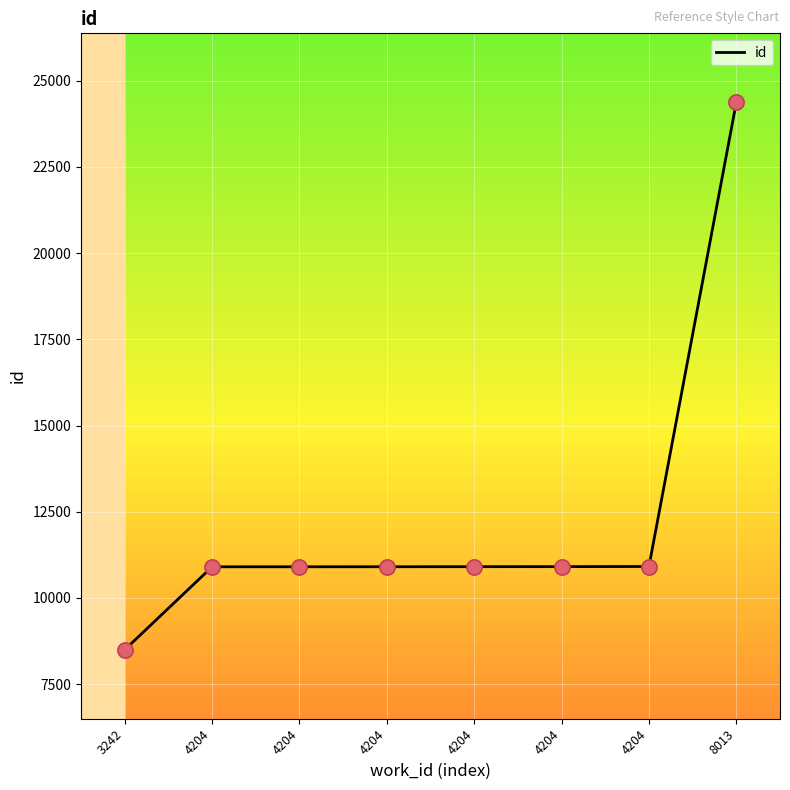

What is the ratio of the value at 3242 to the value at 8013?

0.3